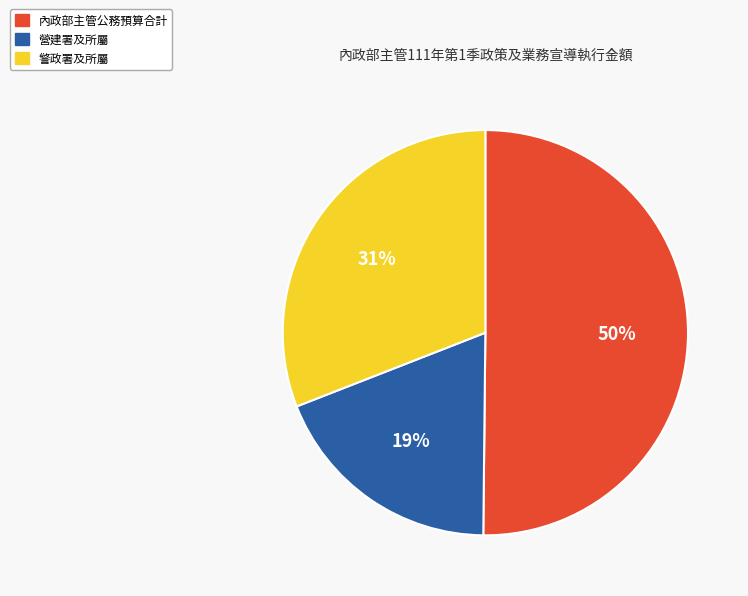

Count the number of slices in the pie.

3